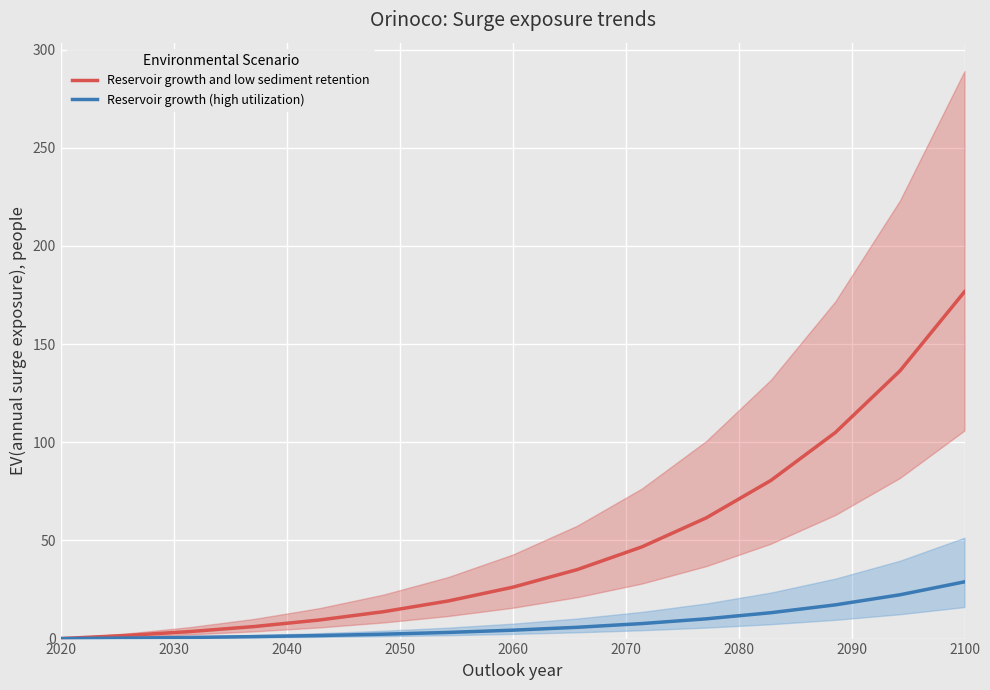

Which category has the highest value in the Reservoir growth and low sediment retention series?

2100